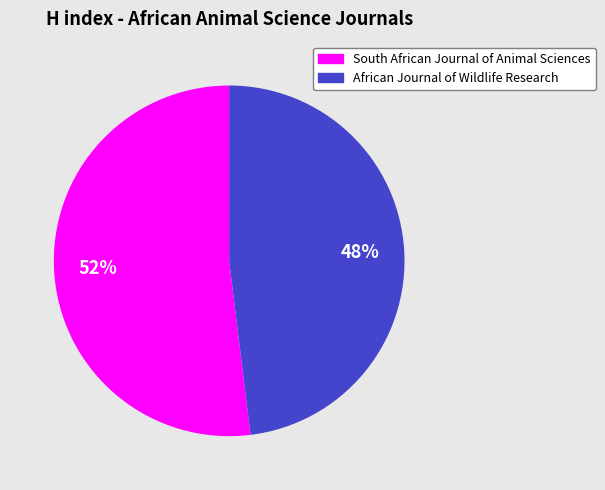

Does any single category account for the majority?

Yes